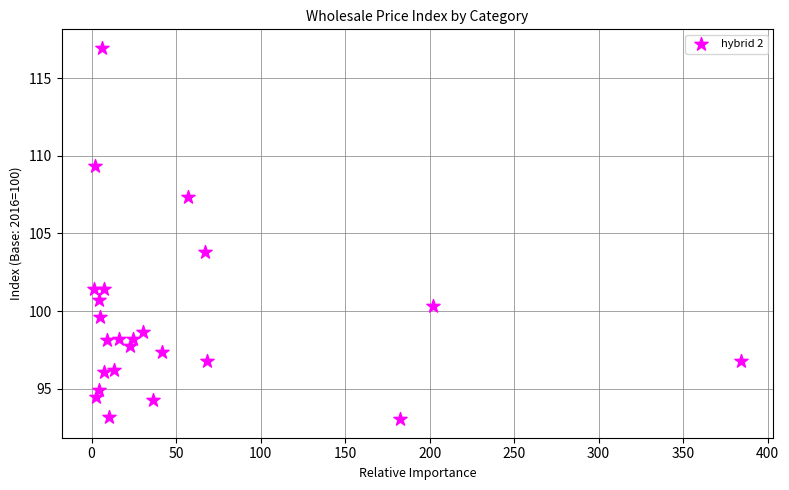

What is the range of Y values (max minus min)?

23.9